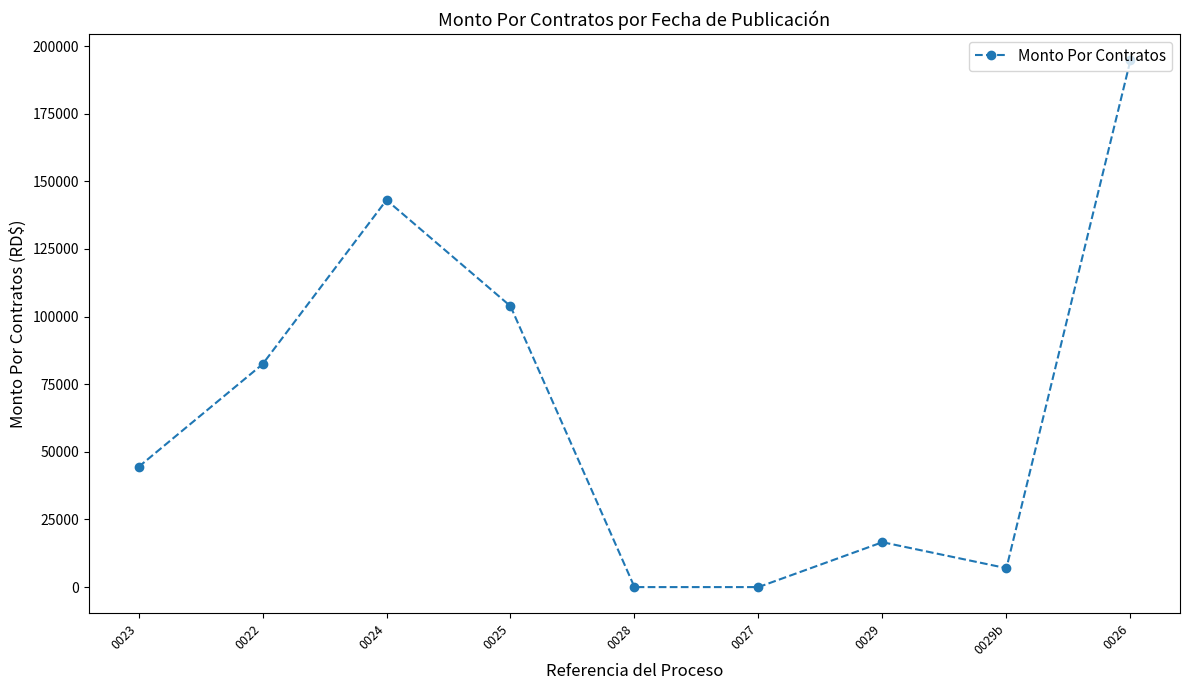

What is the label of the 4th point from the right?

0027